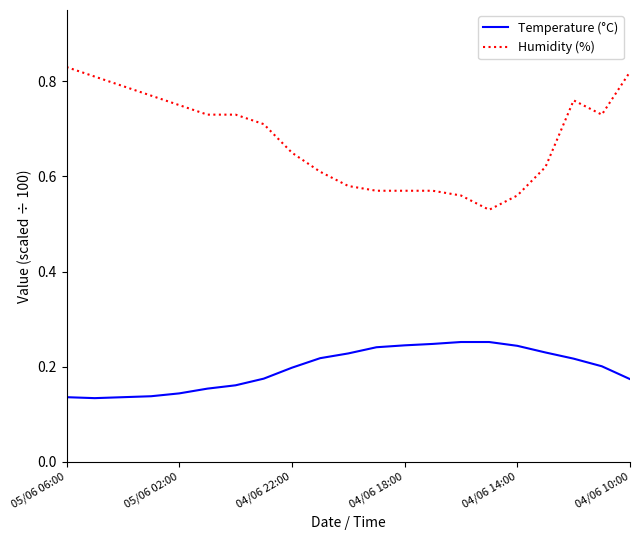

Which series has the largest total across all categories?

Humidity (%)